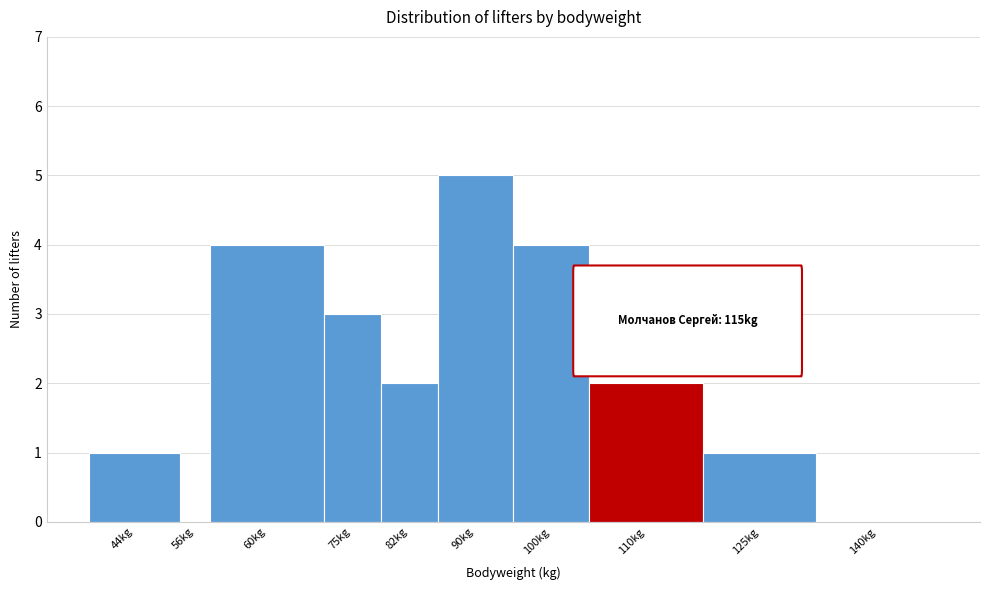

Reading left to right, list all the values displayed in this chart.

44kg=1	56kg=0	60kg=4	75kg=3	82kg=2	90kg=5	100kg=4	110kg=2	125kg=1	140kg=0